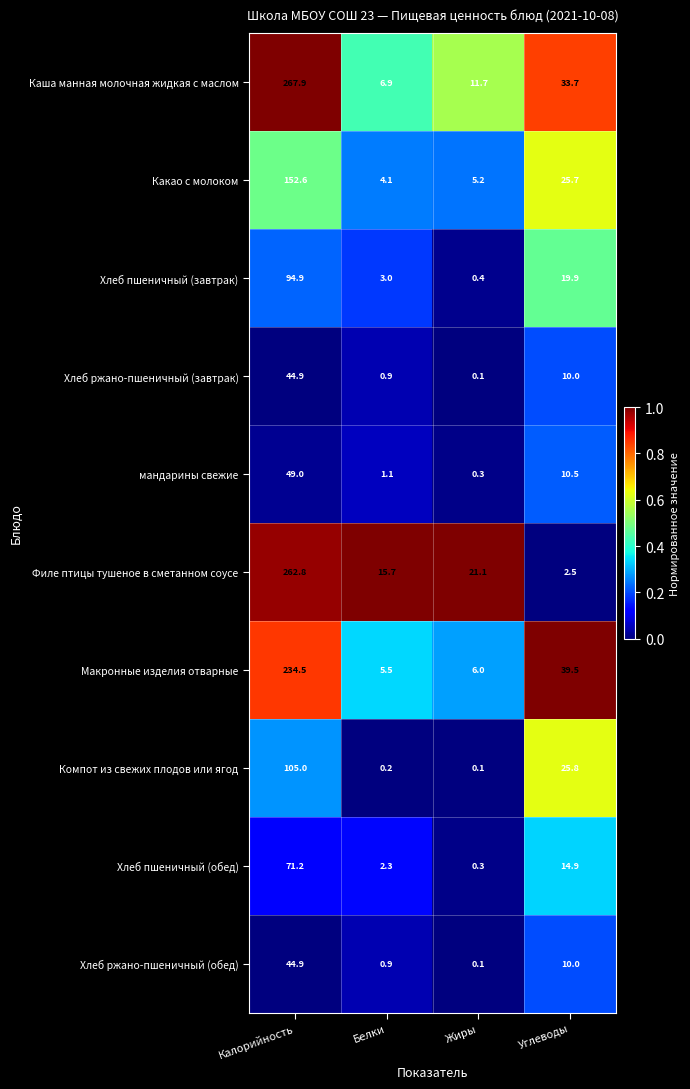

Which label corresponds to the smallest value in the chart?

Жиры